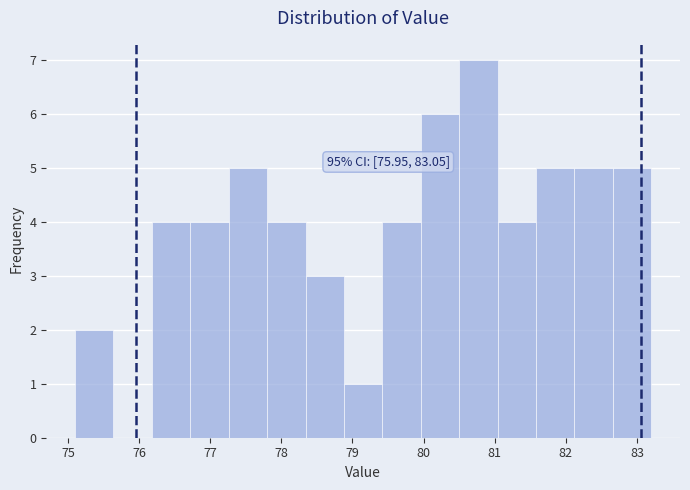

Over which range of the x-axis is the bar tallest?

80.50 to 81.04